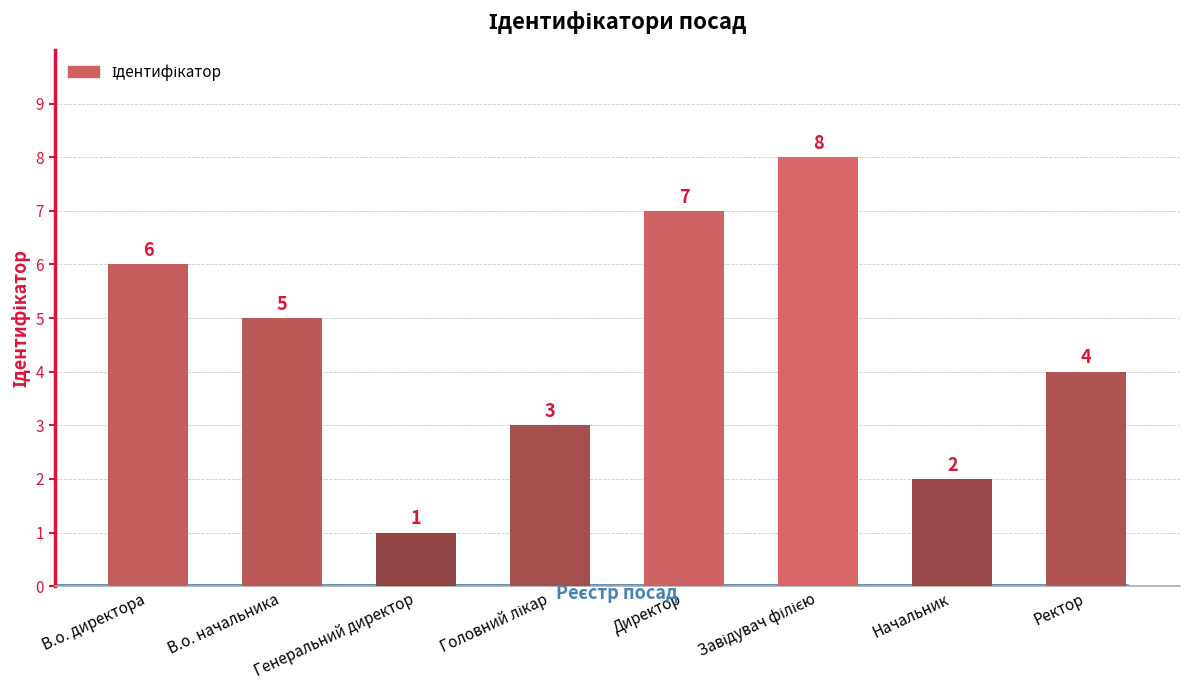

Reading left to right, transcribe all the data shown in this chart.

6	5	1	3	7	8	2	4